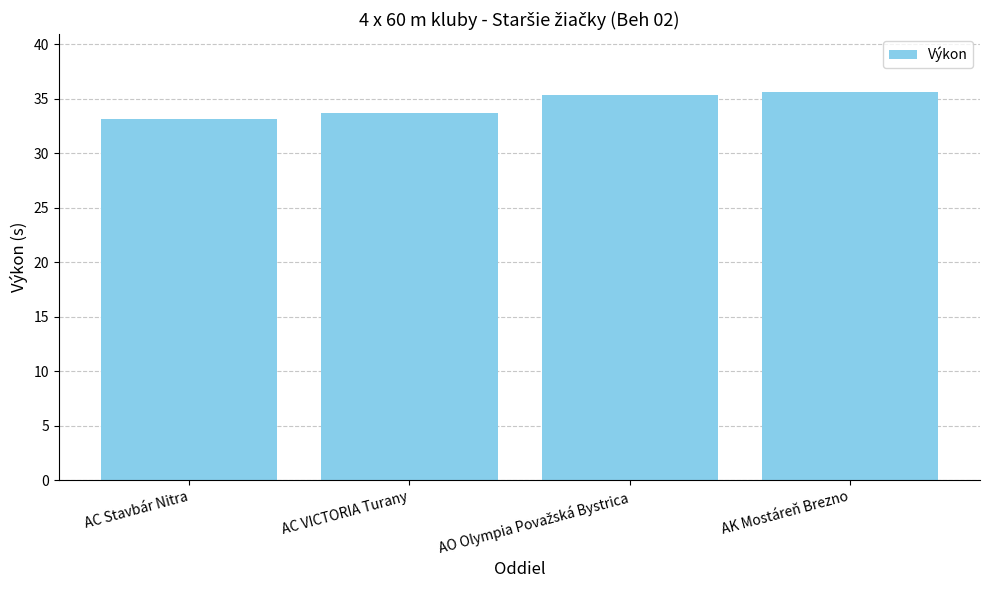

Reading right to left, transcribe all the data shown in this chart.

35.6	35.3	33.7	33.1